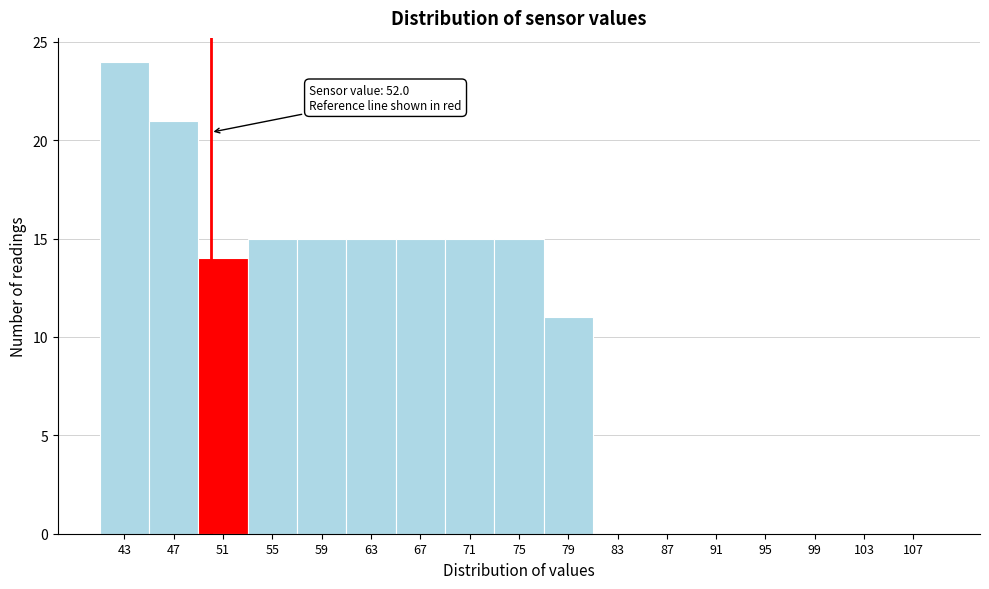

Reading left to right, extract all data points from this chart.

43=24	47=21	51=14	55=15	59=15	63=15	67=15	71=15	75=15	79=11	83=0	87=0	91=0	95=0	99=0	103=0	107=0